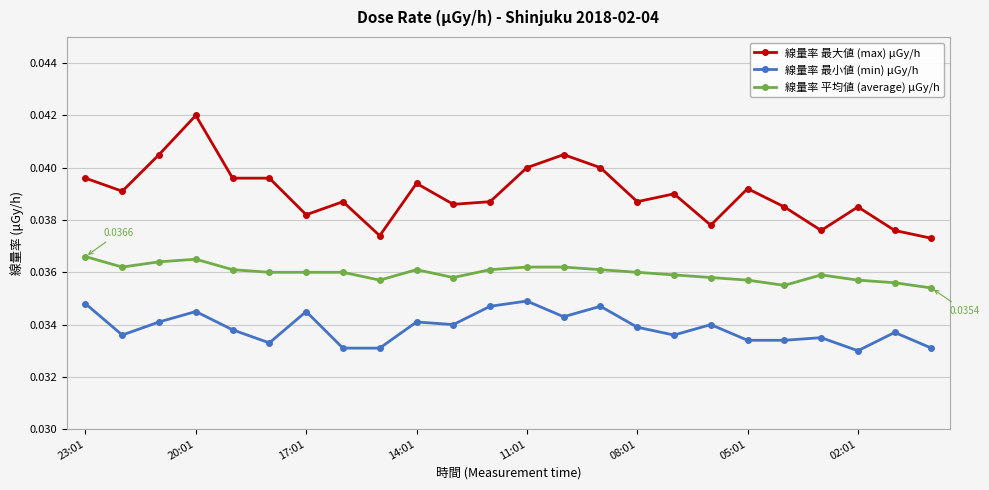

True or false: 線量率 最大値 (max) μGy/h and 線量率 平均値 (average) μGy/h intersect in this chart.

False